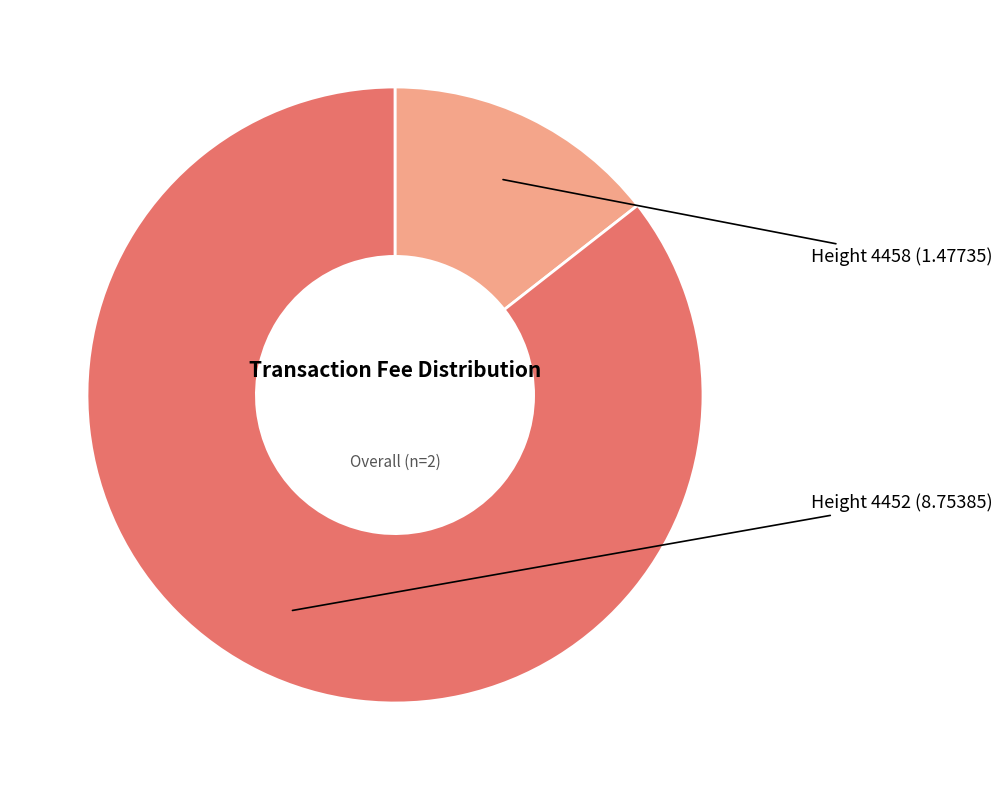

Is there any slice that represents more than half of the pie?

Yes